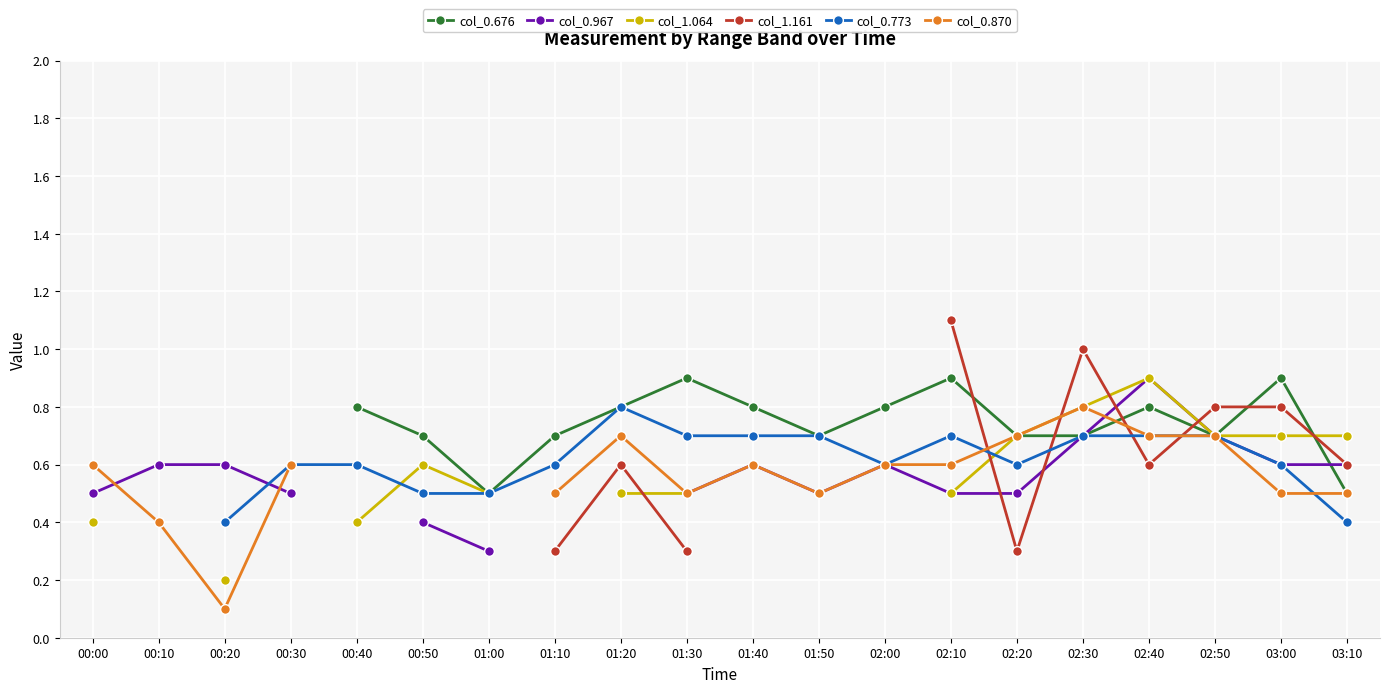

What position from the left is 00:30?

4